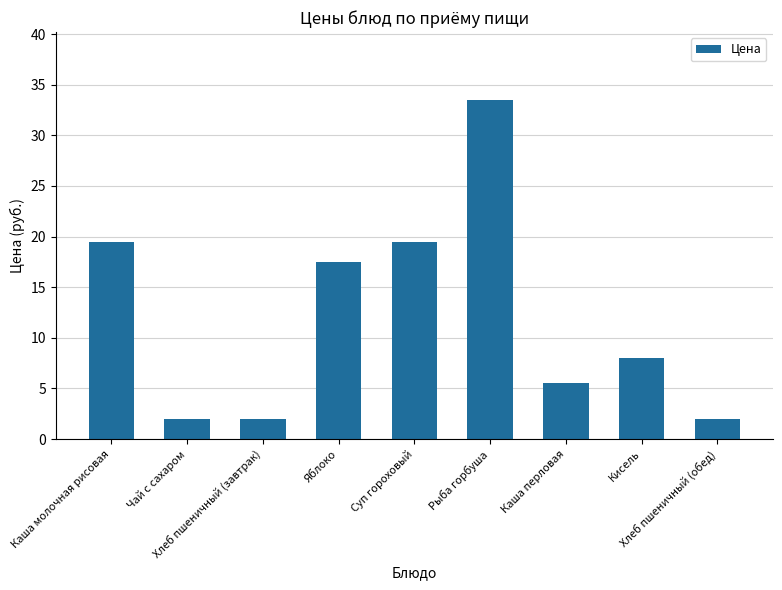

What value does the data have at Яблоко?

17.5